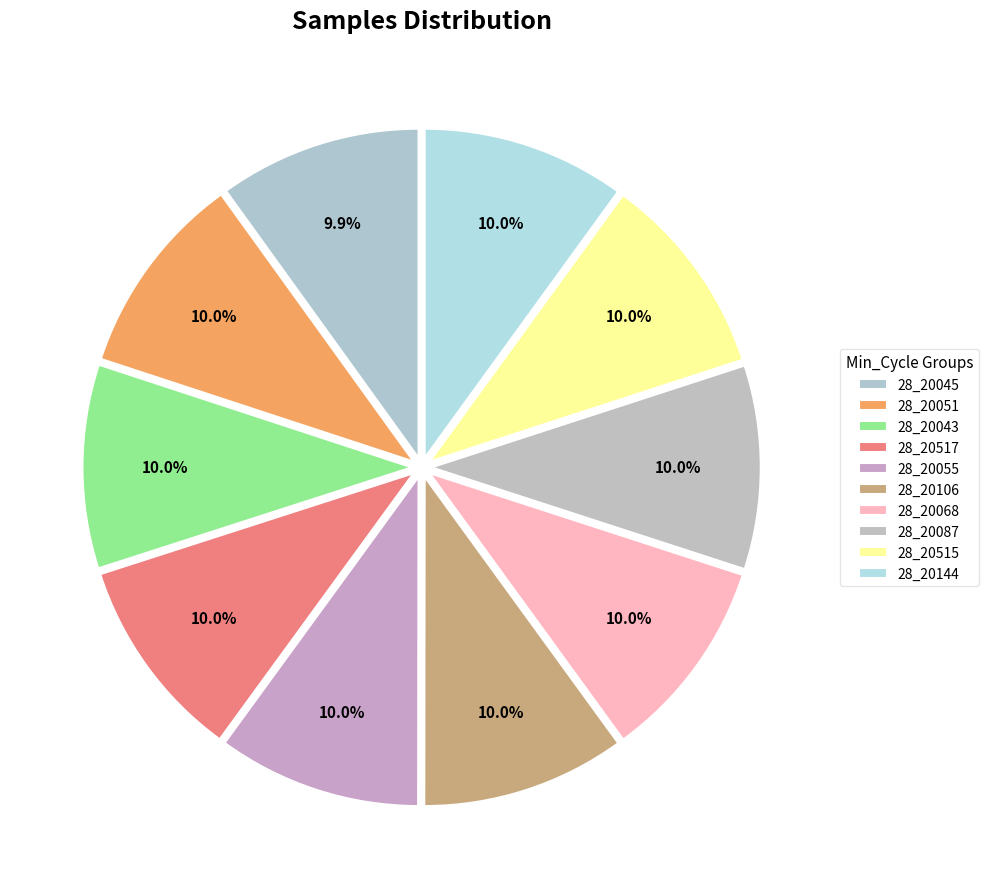

Is 28_20144 the majority of the pie?

No